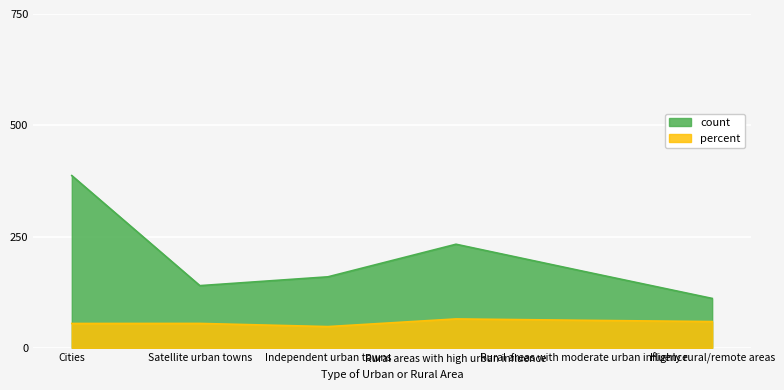

Where is count nearest to the value 248?

Rural areas with high urban influence